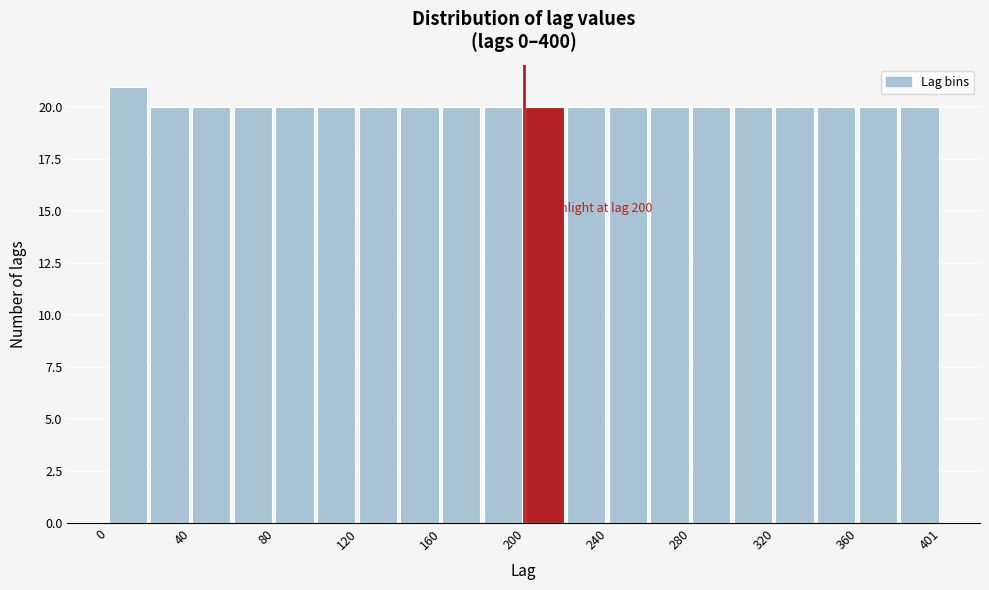

Over which range of the x-axis is the bar tallest?

0 to 20